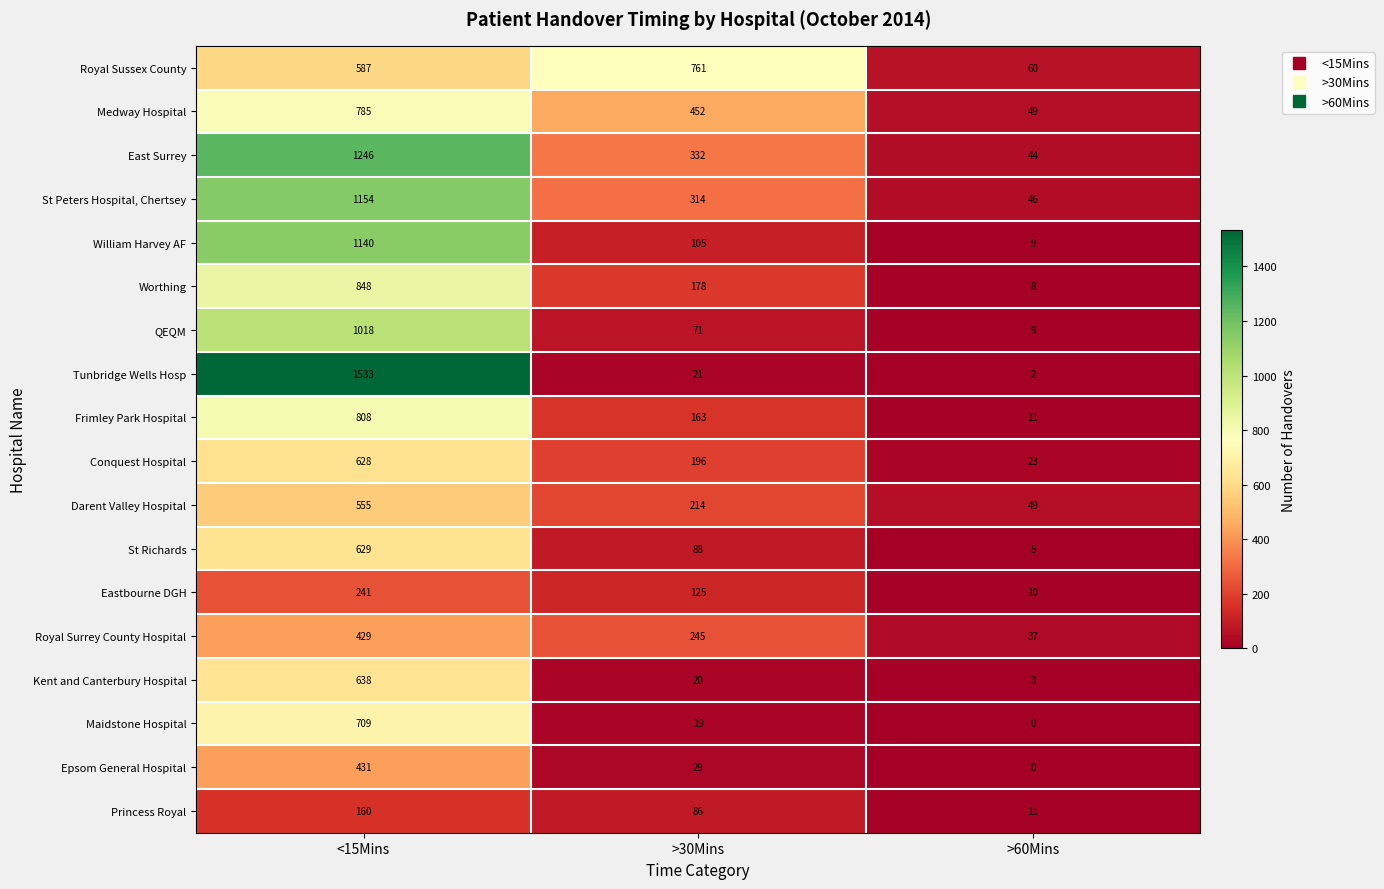

Rank the series at >30Mins from highest to lowest value.

Royal Sussex County, Medway Hospital, East Surrey, St Peters Hospital, Chertsey, Royal Surrey County Hospital, Darent Valley Hospital, Conquest Hospital, Worthing, Frimley Park Hospital, Eastbourne DGH, William Harvey AF, St Richards, Princess Royal, QEQM, Epsom General Hospital, Tunbridge Wells Hosp, Kent and Canterbury Hospital, Maidstone Hospital